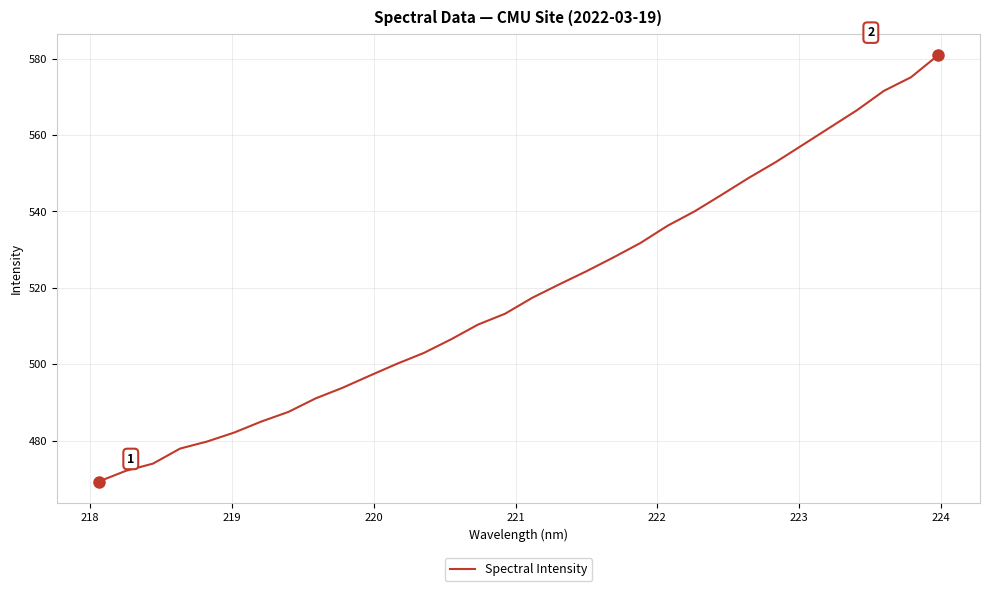

What is the greatest value displayed?

580.9